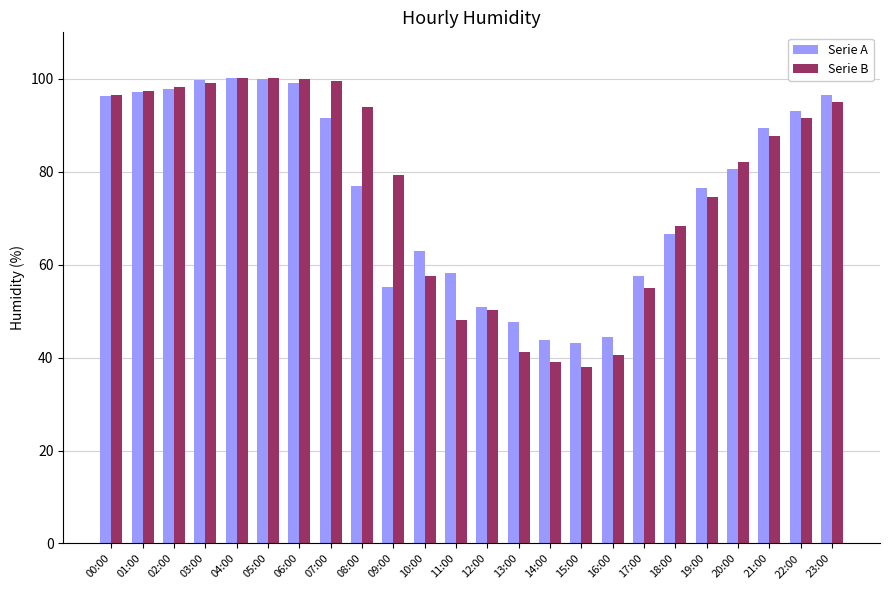

What is the sum of the Serie B values at 08:00 and 01:00?

191.2